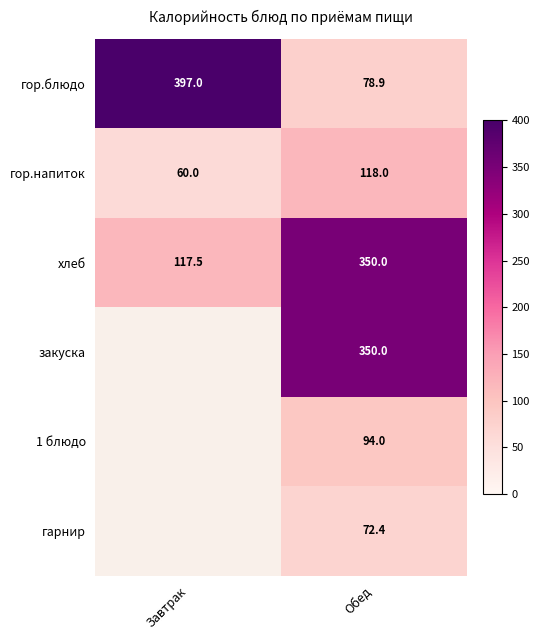

The гарнир series shows 17.9 at Обед. True or false?

False